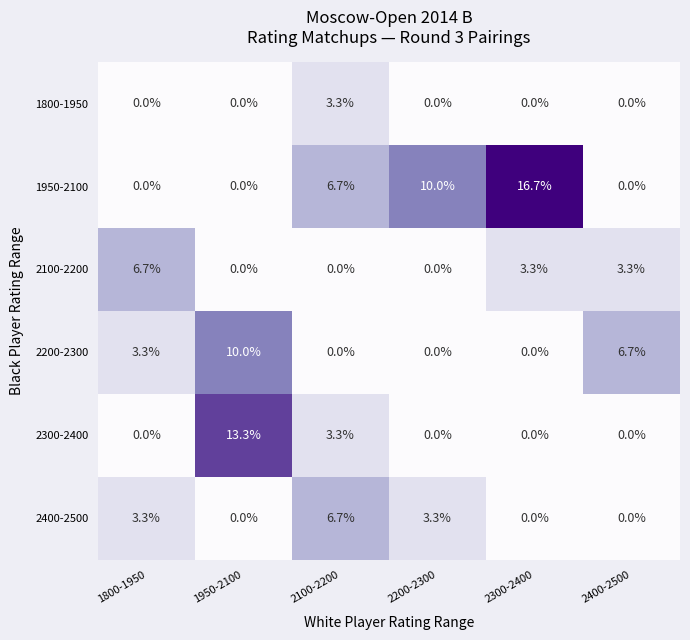

Which series has the widest spread of values?

1950-2100